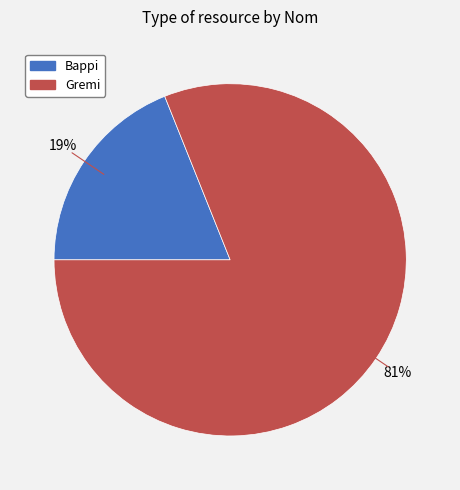

The Gremi slice represents 81% of the pie. True or false?

True